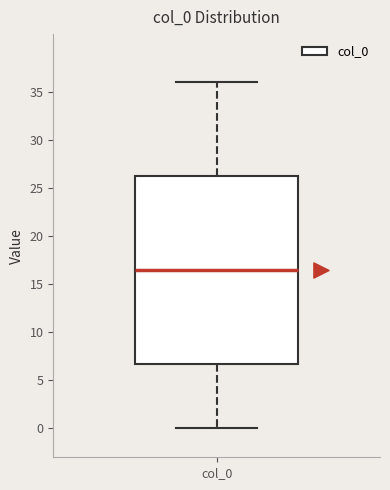

Where is the upper edge of the box for col_0 on the y-axis? The values are not printed on the chart, so give them approximately, as read against the axis.

26.5